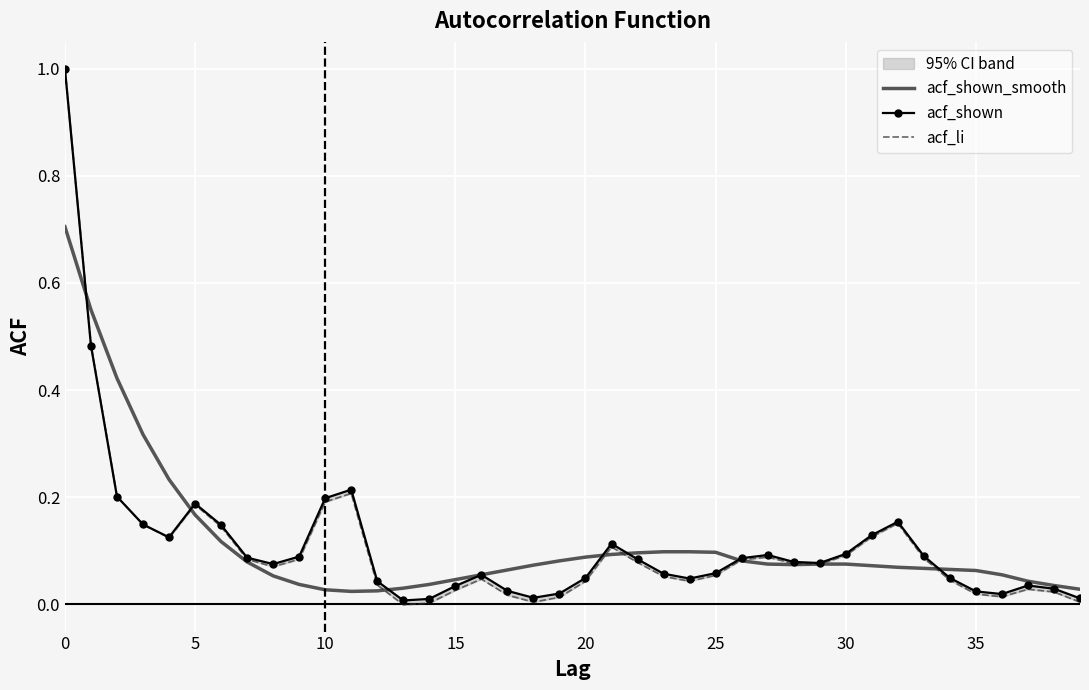

True or false: acf_li has more than 1 interior local peaks.

True